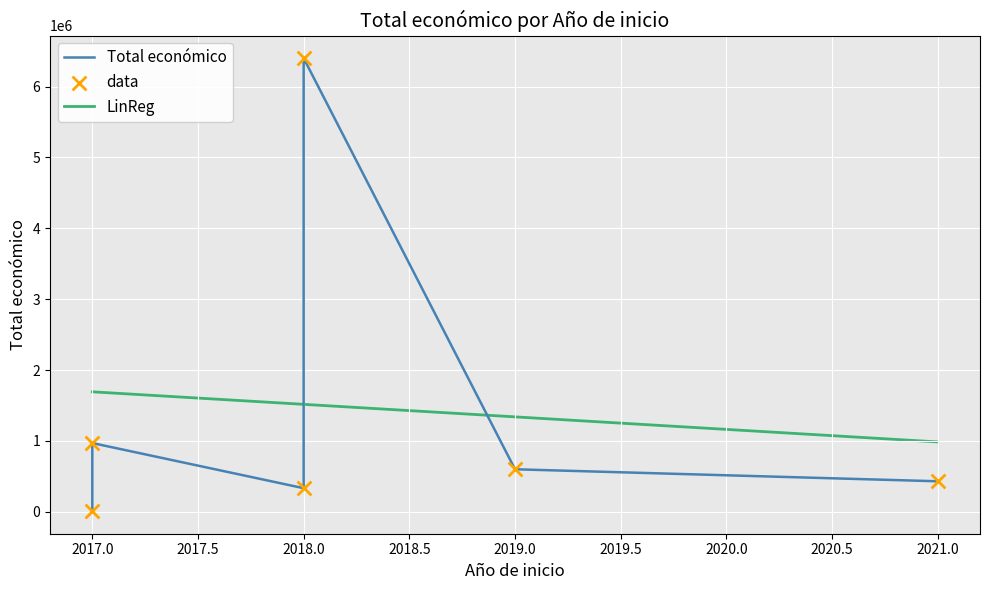

Approximately how many times larger is the value at 2018 compared to 2019?

0.6